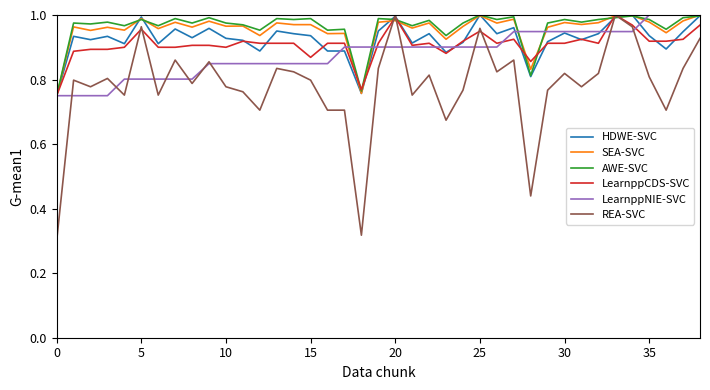

Which series has the widest spread of values?

REA-SVC